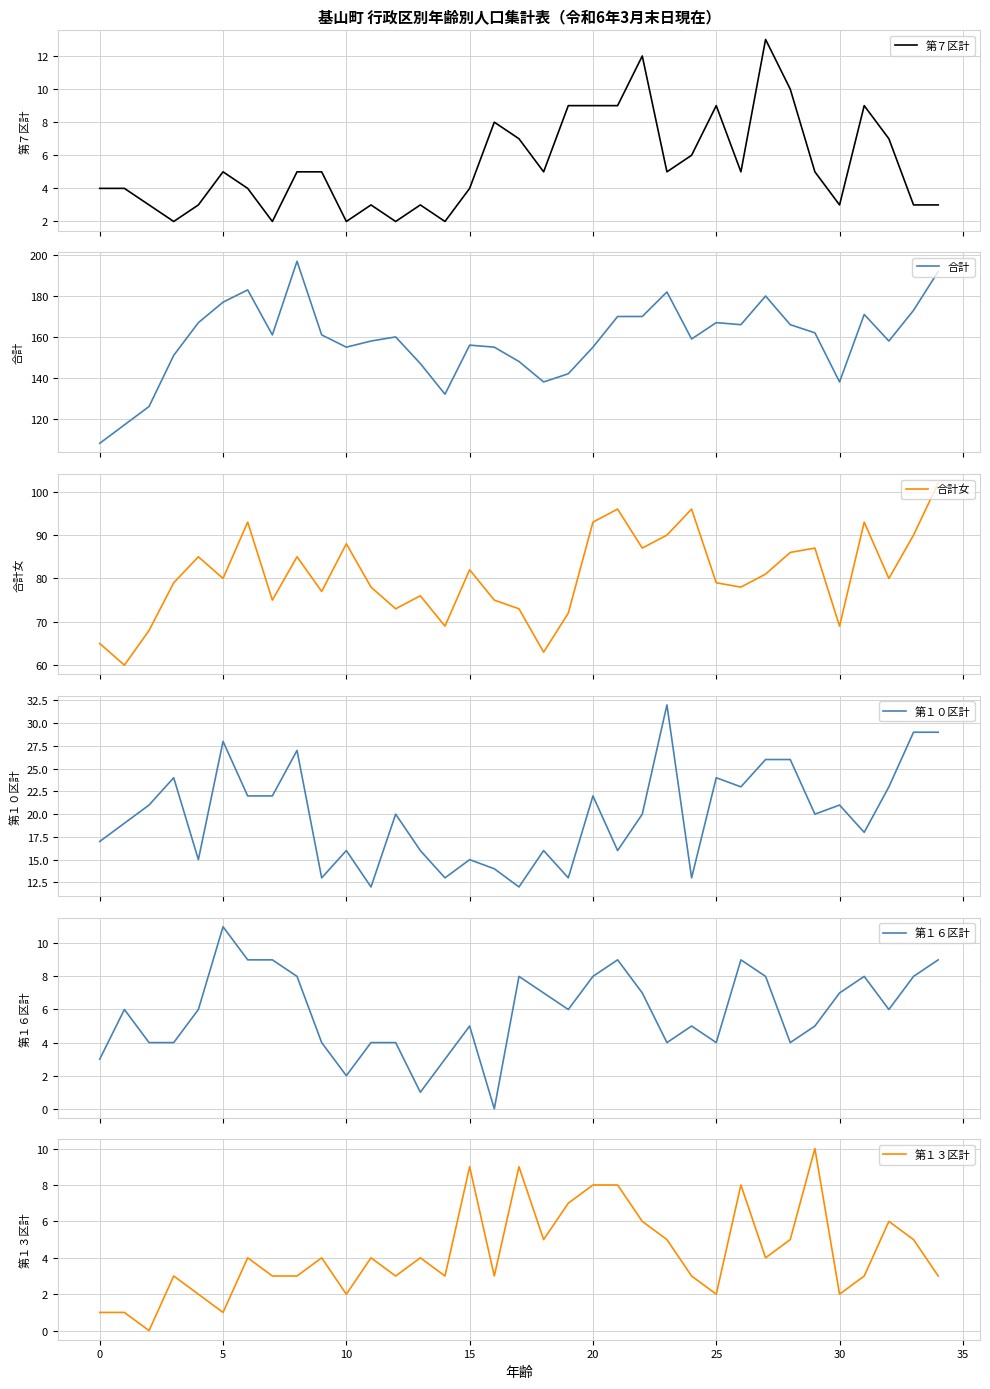

The 第７区計 series shows 3 at 33. True or false?

True